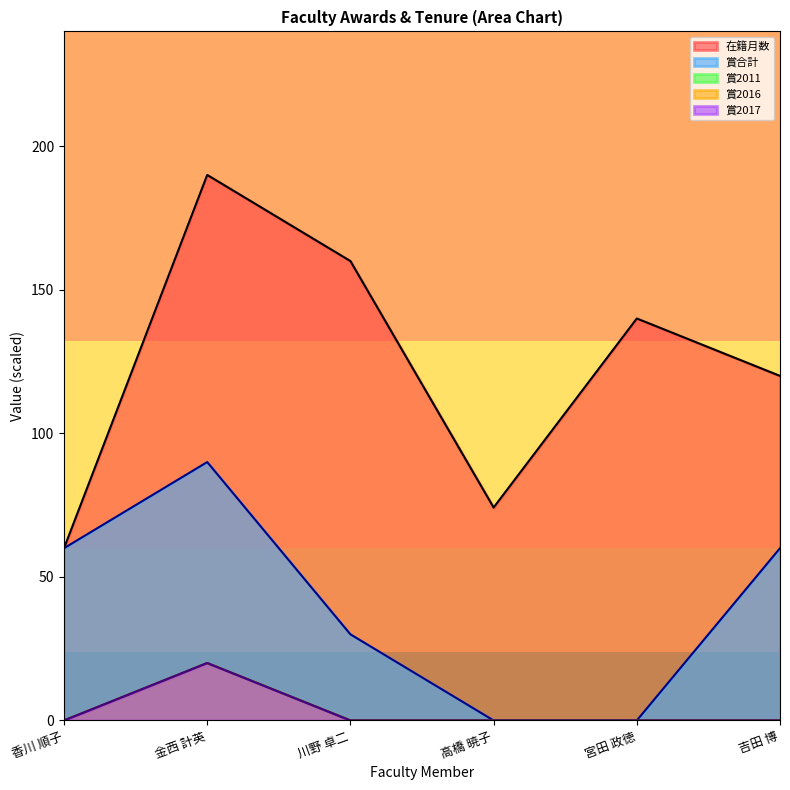

At which category is the sum across all series the highest?

金西 計英